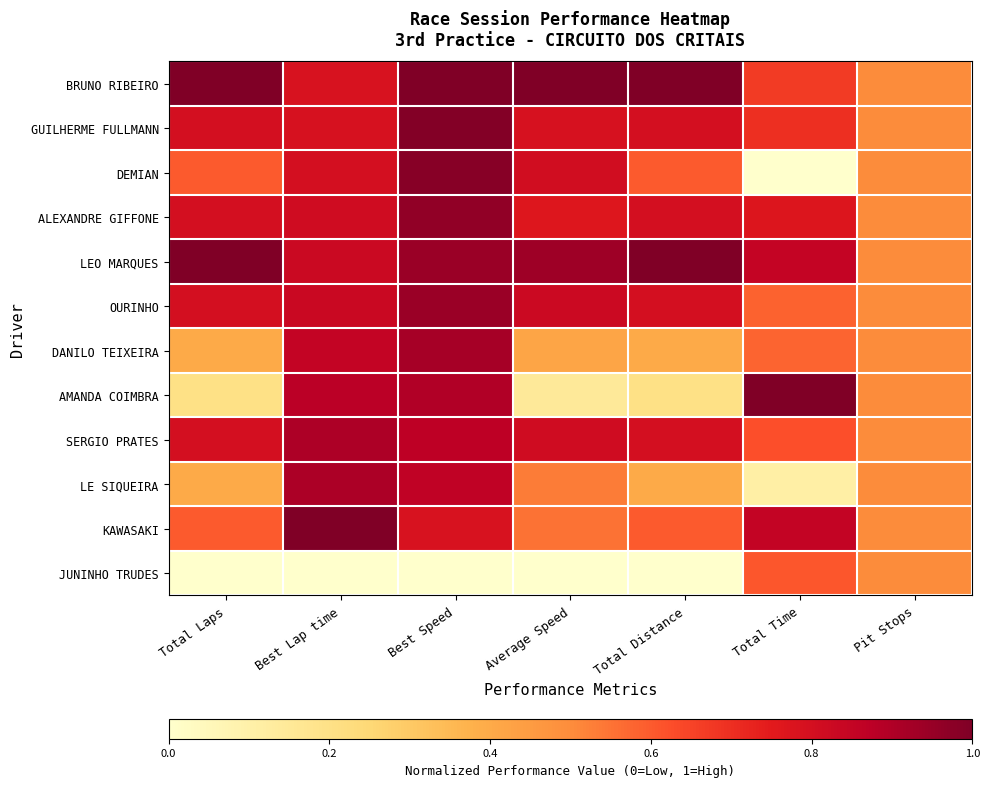

Reading right to left, extract all data points from this chart.

BRUNO RIBEIRO: Pit Stops=0.5	Total Time=0.7	Total Distance=1.0	Average Speed=1.0	Best Speed=1.0	Best Lap time=0.8	Total Laps=1.0
GUILHERME FULLMANN: Pit Stops=0.5	Total Time=0.7	Total Distance=0.8	Average Speed=0.8	Best Speed=1.0	Best Lap time=0.8	Total Laps=0.8
DEMIAN: Pit Stops=0.5	Total Time=0.0	Total Distance=0.6	Average Speed=0.8	Best Speed=1.0	Best Lap time=0.8	Total Laps=0.6
ALEXANDRE GIFFONE: Pit Stops=0.5	Total Time=0.8	Total Distance=0.8	Average Speed=0.8	Best Speed=1.0	Best Lap time=0.8	Total Laps=0.8
LEO MARQUES: Pit Stops=0.5	Total Time=0.8	Total Distance=1.0	Average Speed=0.9	Best Speed=0.9	Best Lap time=0.8	Total Laps=1.0
OURINHO: Pit Stops=0.5	Total Time=0.6	Total Distance=0.8	Average Speed=0.8	Best Speed=0.9	Best Lap time=0.8	Total Laps=0.8
DANILO TEIXEIRA: Pit Stops=0.5	Total Time=0.6	Total Distance=0.4	Average Speed=0.4	Best Speed=0.9	Best Lap time=0.9	Total Laps=0.4
AMANDA COIMBRA: Pit Stops=0.5	Total Time=1.0	Total Distance=0.2	Average Speed=0.1	Best Speed=0.9	Best Lap time=0.9	Total Laps=0.2
SERGIO PRATES: Pit Stops=0.5	Total Time=0.6	Total Distance=0.8	Average Speed=0.8	Best Speed=0.9	Best Lap time=0.9	Total Laps=0.8
LE SIQUEIRA: Pit Stops=0.5	Total Time=0.1	Total Distance=0.4	Average Speed=0.5	Best Speed=0.9	Best Lap time=0.9	Total Laps=0.4
KAWASAKI: Pit Stops=0.5	Total Time=0.9	Total Distance=0.6	Average Speed=0.6	Best Speed=0.8	Best Lap time=1.0	Total Laps=0.6
JUNINHO TRUDES: Pit Stops=0.5	Total Time=0.6	Total Distance=0.0	Average Speed=0.0	Best Speed=0.0	Best Lap time=0.0	Total Laps=0.0